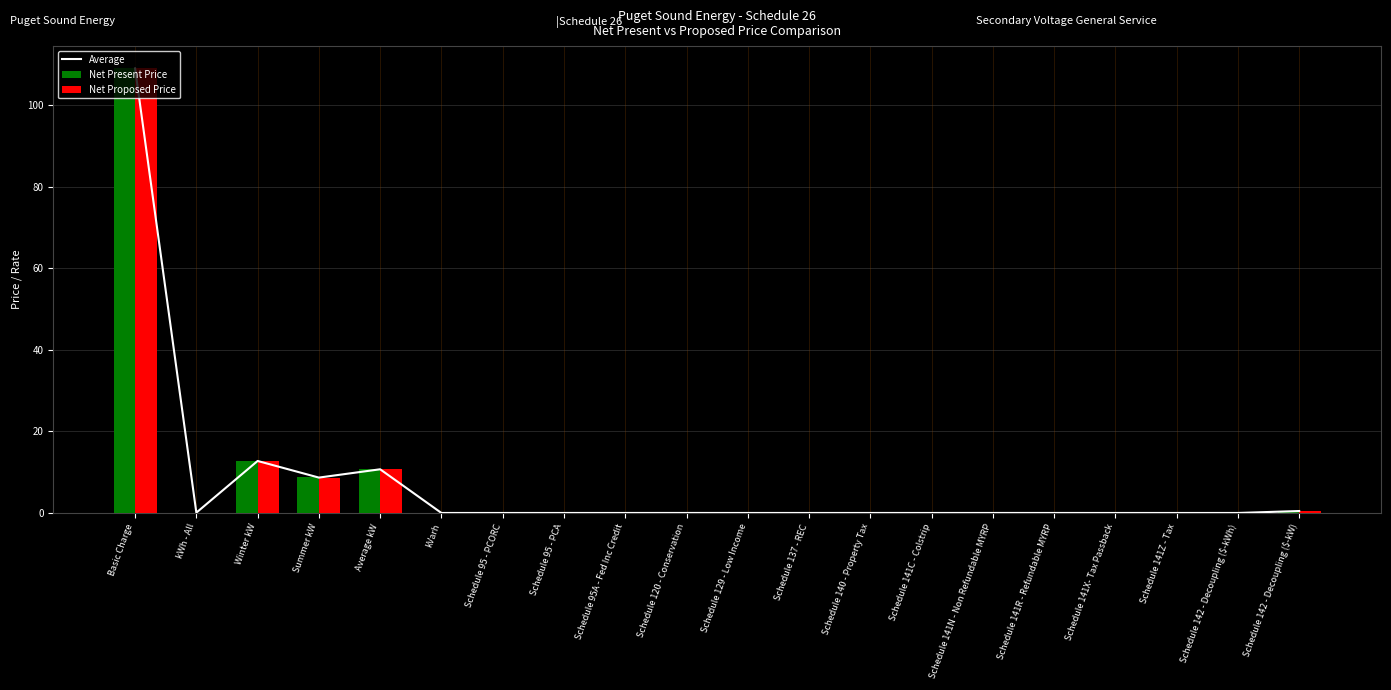

How many data points does each series have?

20